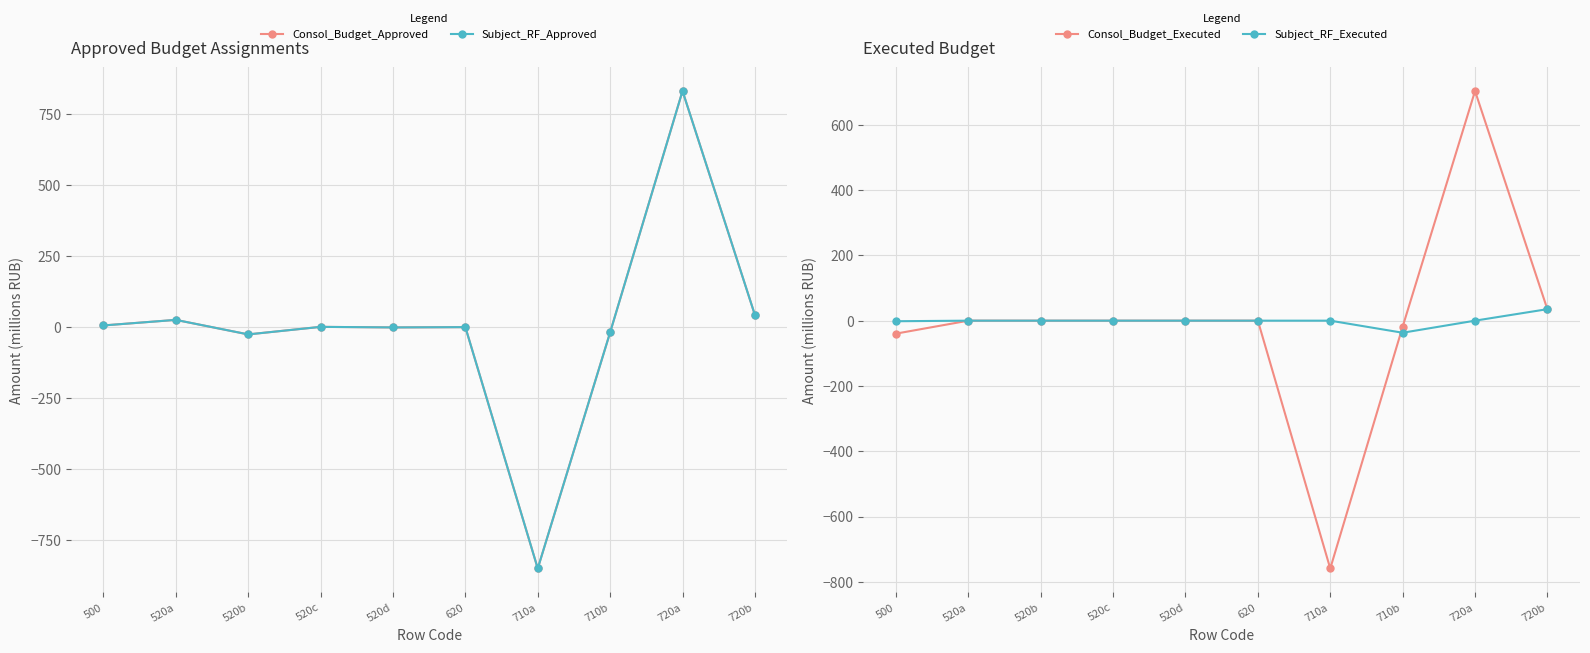

How many interior local peaks does the Consol_Budget_Approved series have?

4